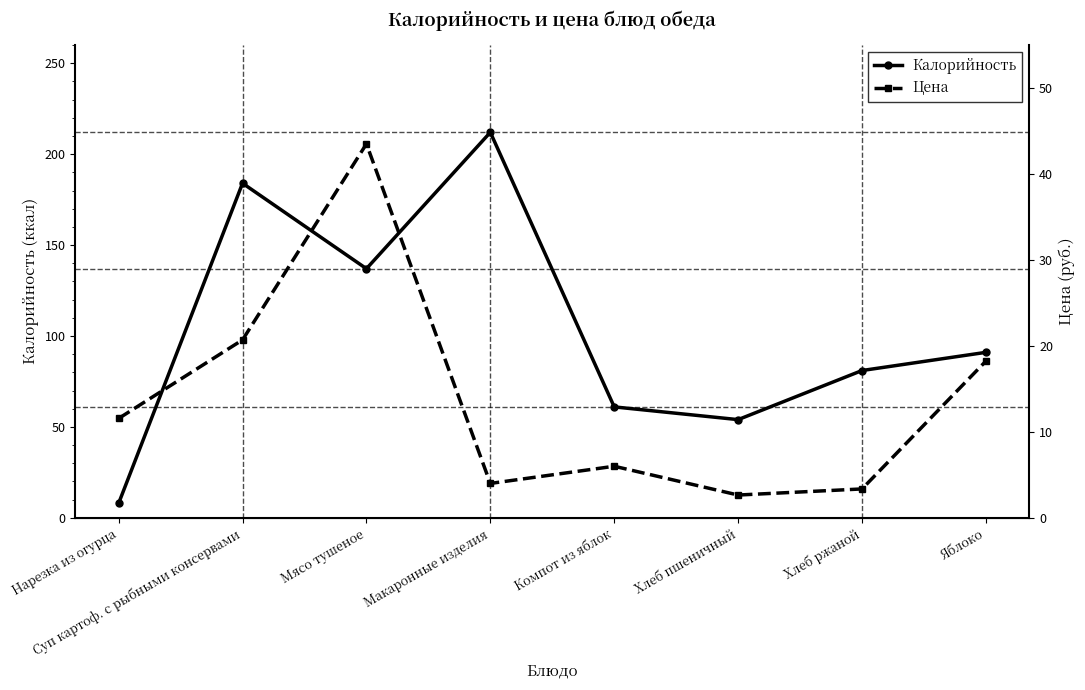

At how many categories does at least one series exceed 73?

5